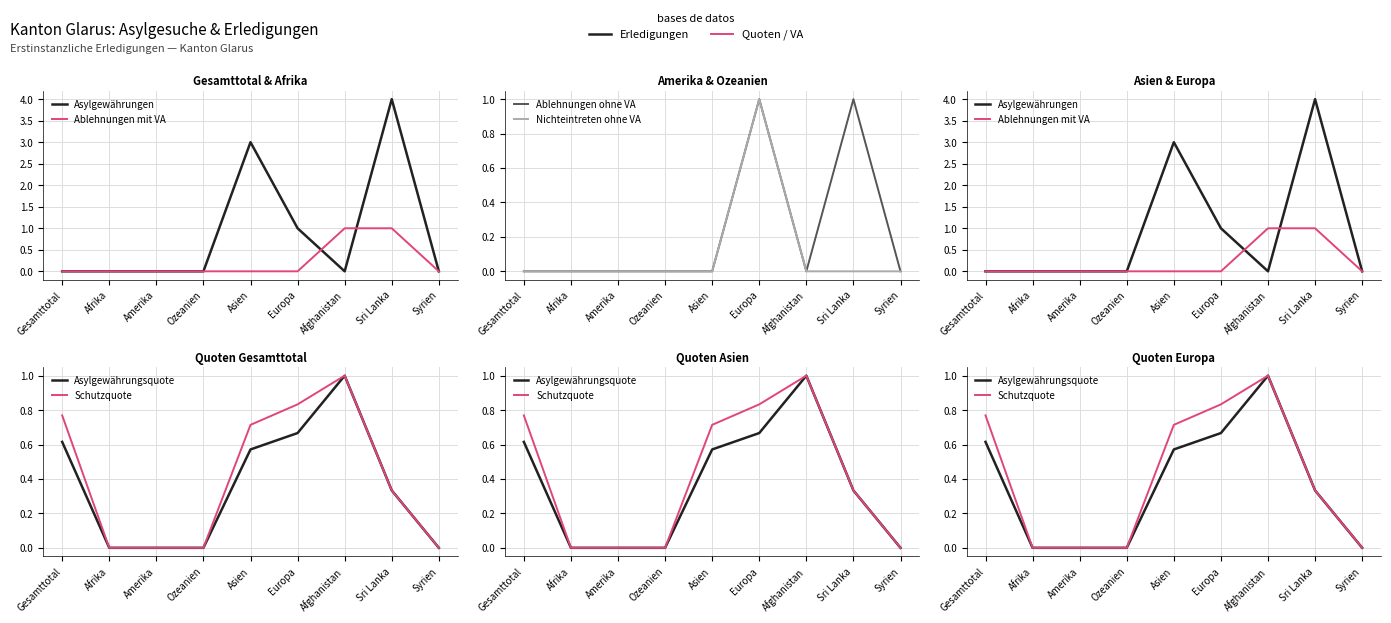

How many values in the Nichteintreten ohne VA series exceed 0?

1